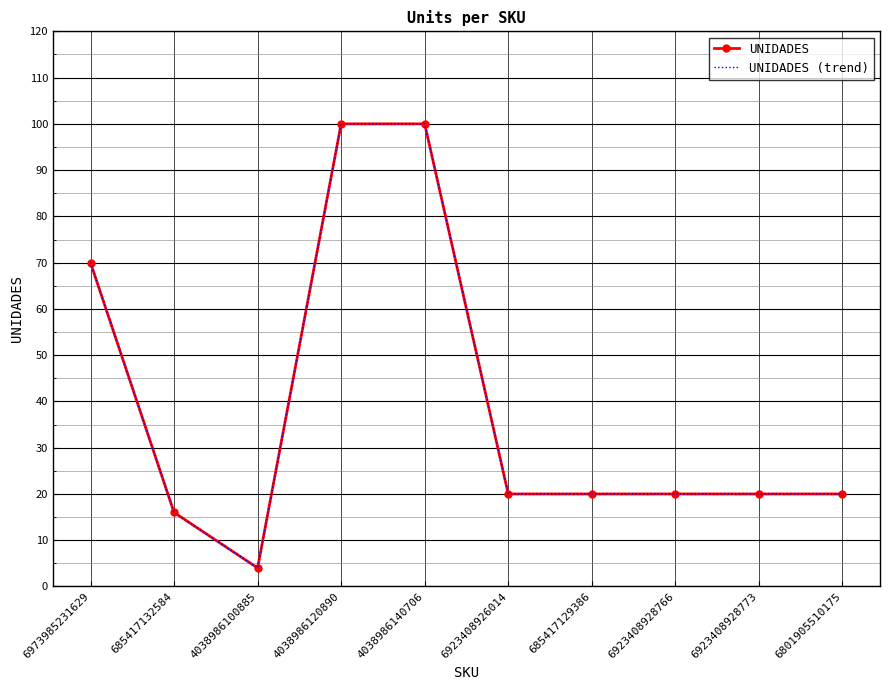

True or false: UNIDADES and UNIDADES (trend) cross at least once.

False